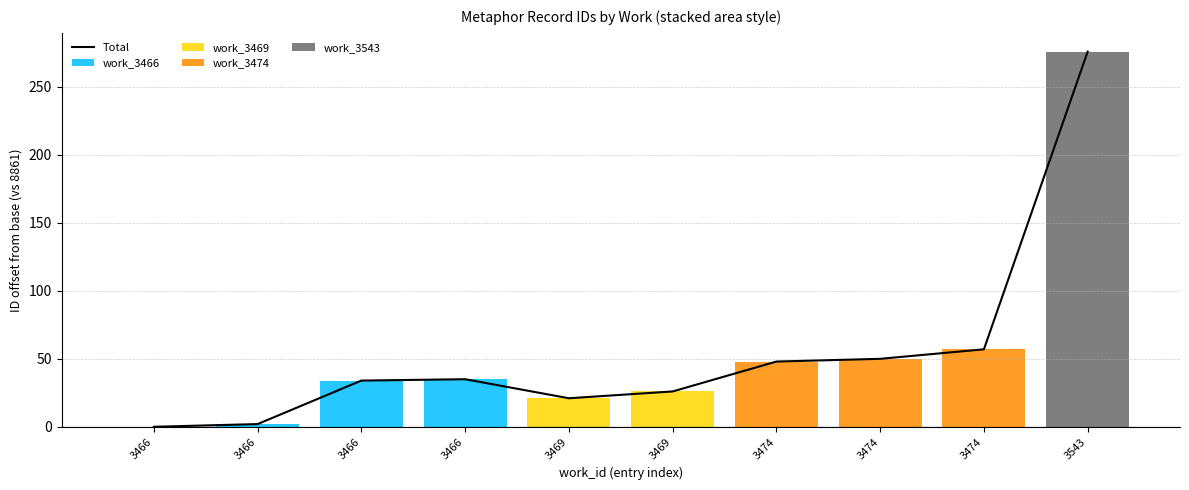

Rank the series at 3469 from lowest to highest value.

work_3466, work_3474, work_3543, Total, work_3469